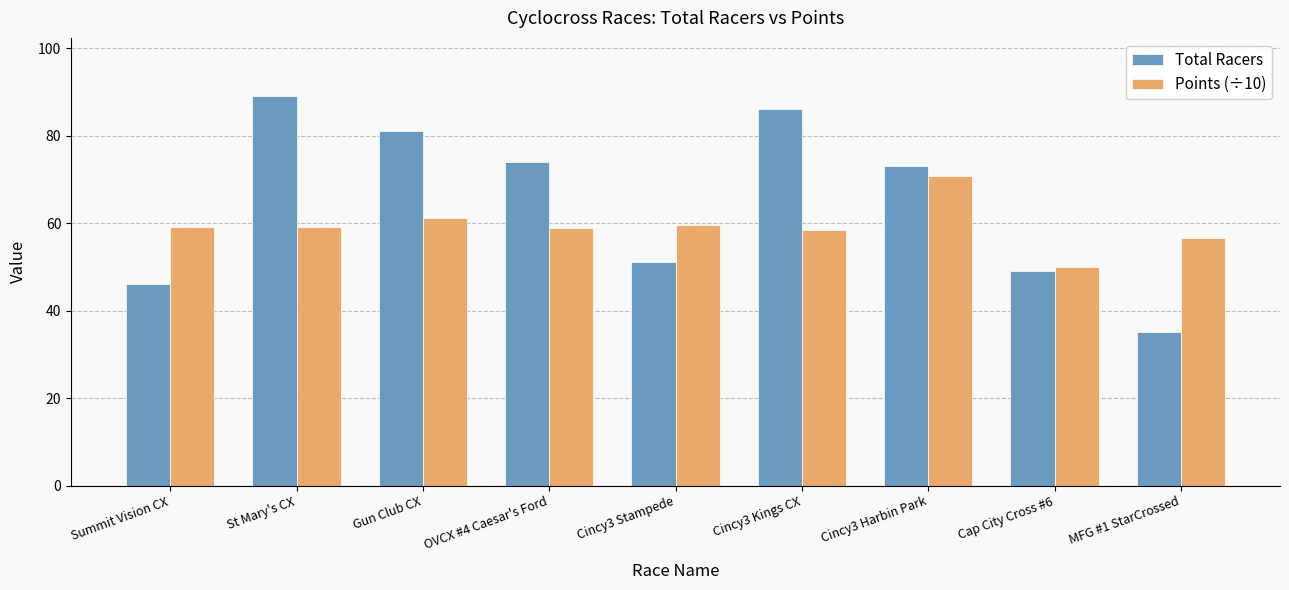

How many series are shown in this chart?

2